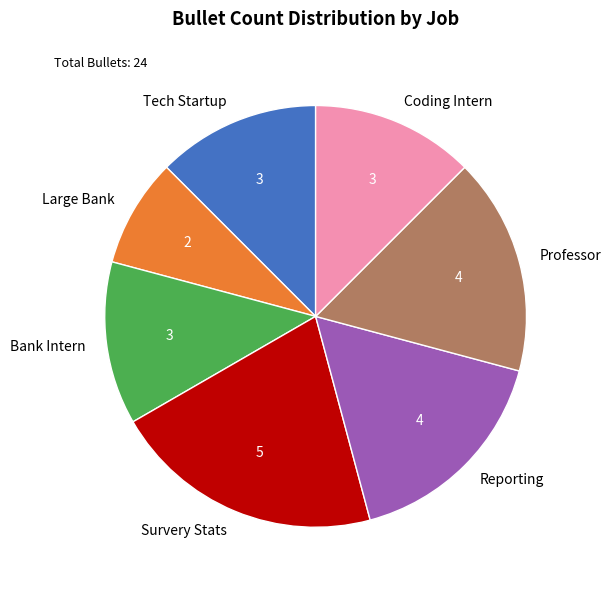

Is there any slice that represents more than half of the pie?

No